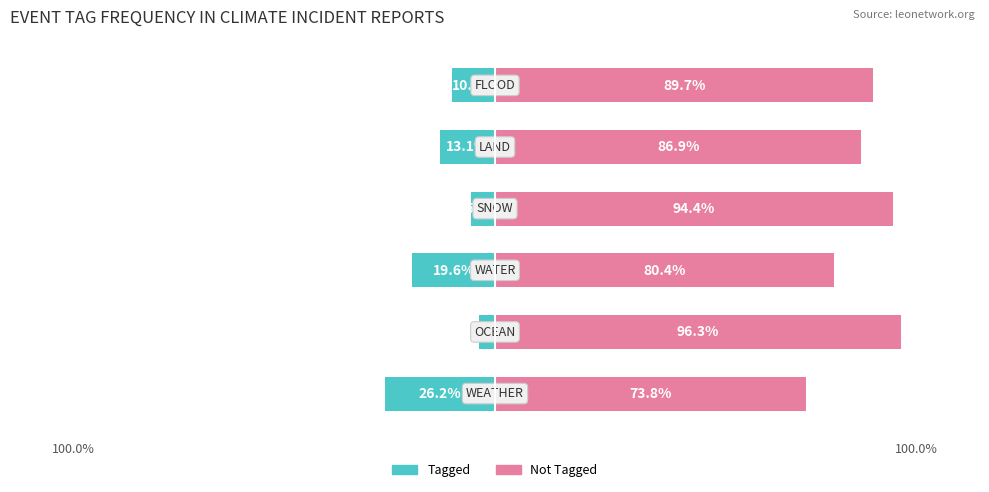

Which series has the largest total across all categories?

Not Tagged